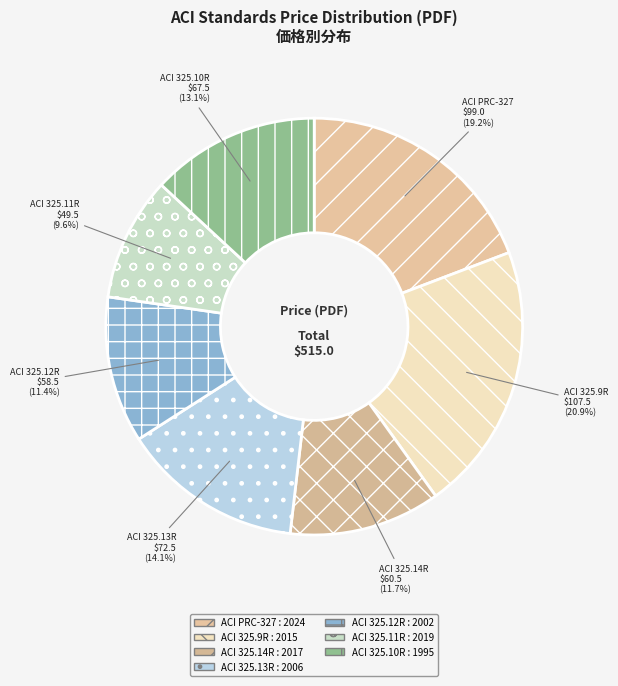

To the nearest percent, what percentage of the pie is ACI PRC-327 : 2024?

19%